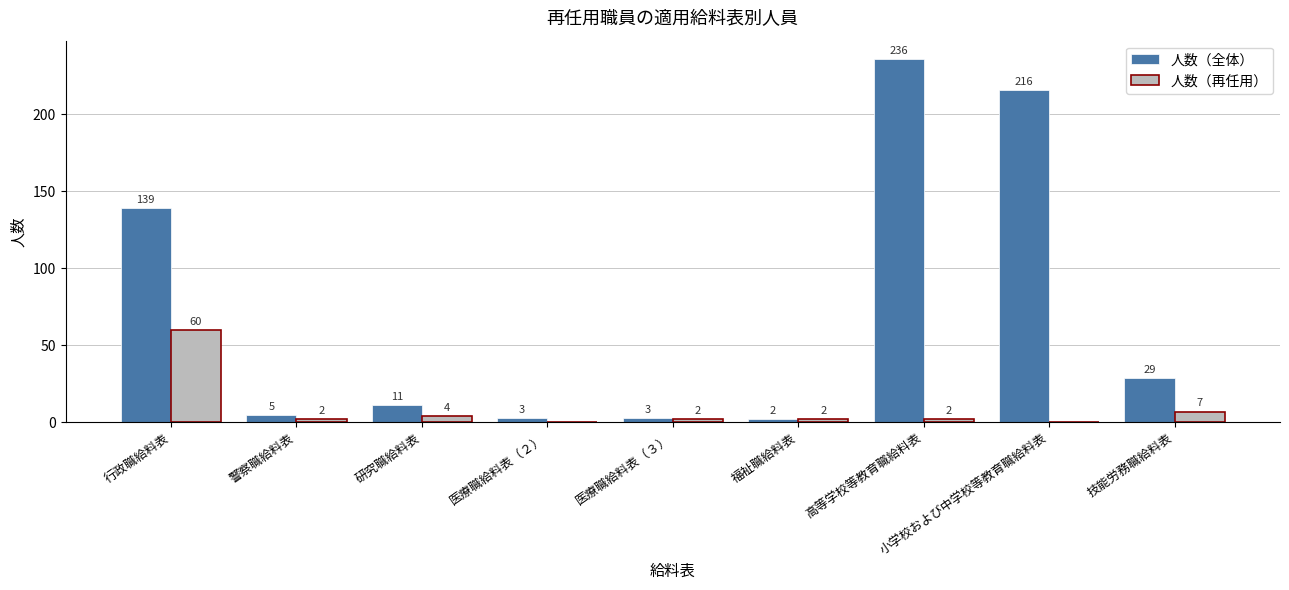

What is the sum of the 人数（全体） values at 技能労務職給料表 and 研究職給料表?

40